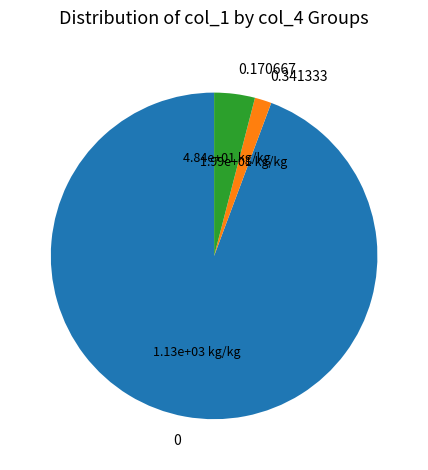

Approximately how many times larger is the value at 0 compared to 0.170667?

23.4